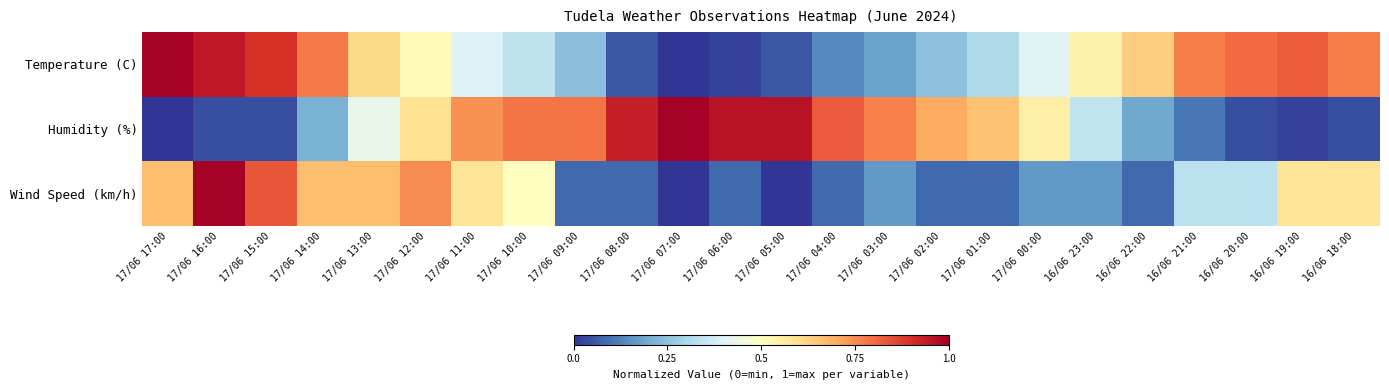

How many categories are shown in the chart?

24